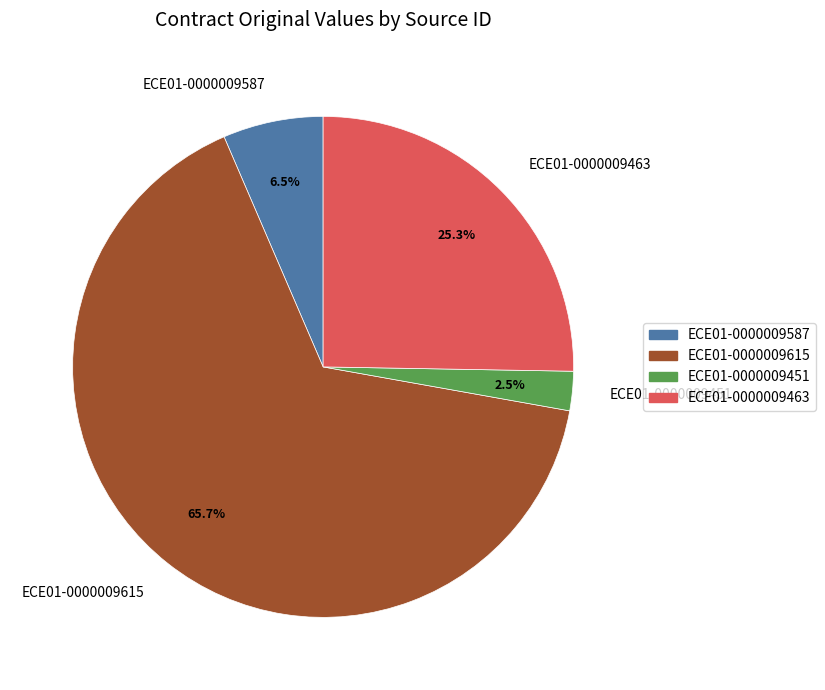

To the nearest percent, what is the average slice percentage?

25%